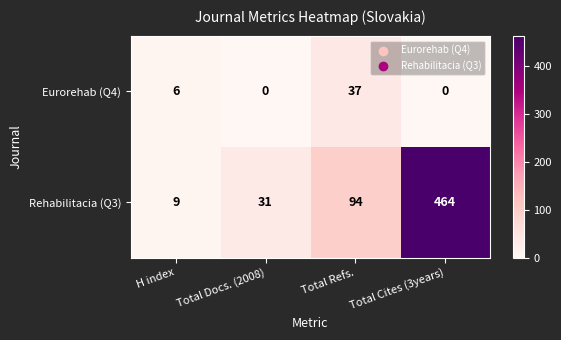

What is the difference between the Eurorehab (Q4) values at Total Cites (3years) and H index?

6